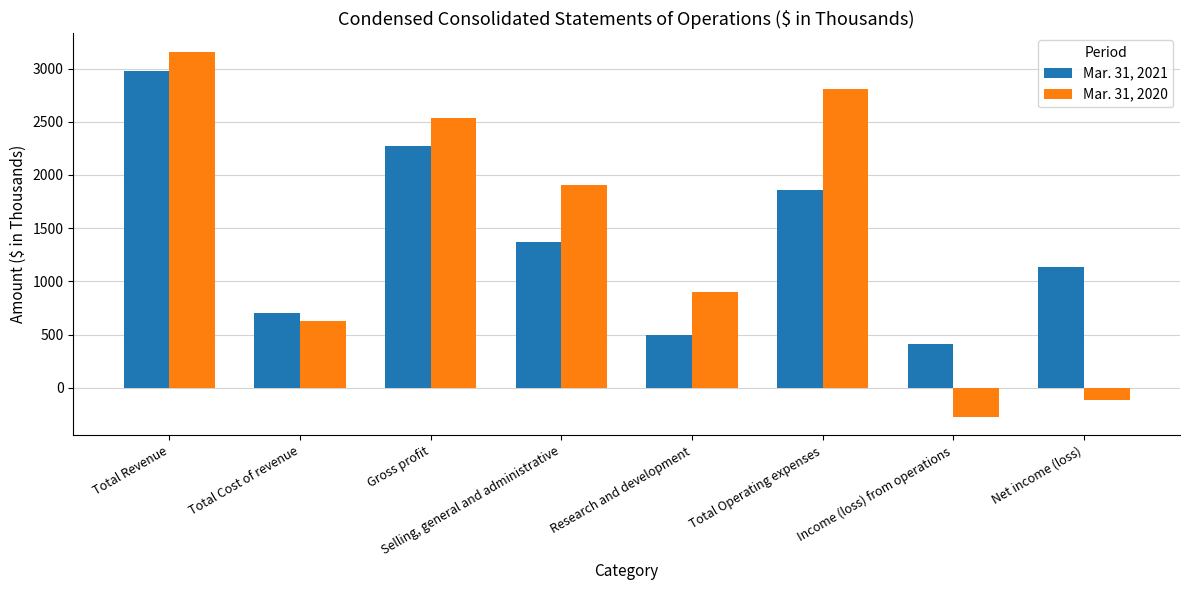

True or false: Mar. 31, 2021 has a value of 706 at Total Cost of revenue.

True